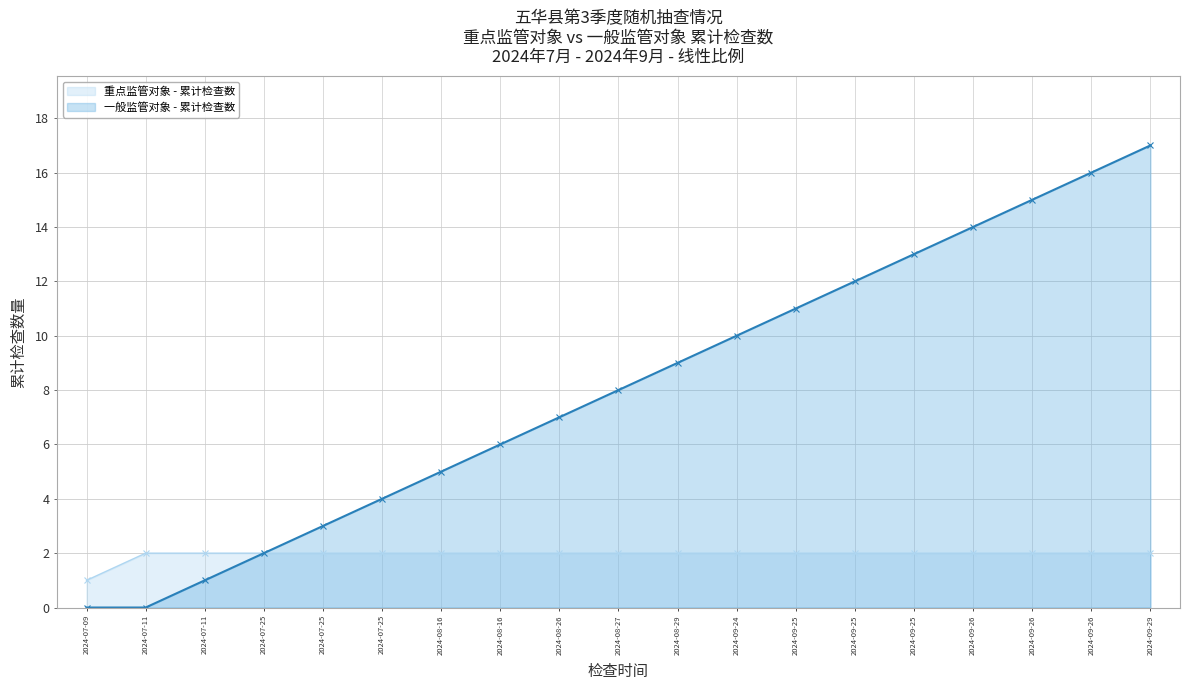

Which has a higher value, 2024-08-29 or 2024-08-26?

2024-08-29